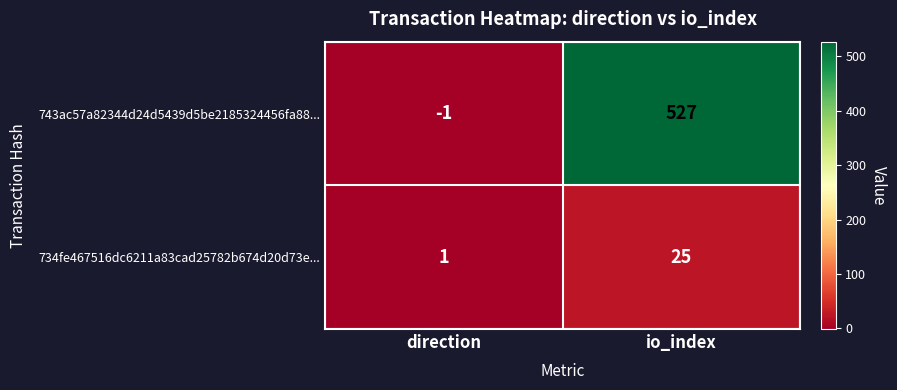

Between direction and io_index, which series saw the biggest shift?

743ac57a82344d24d5439d5be2185324456fa88...